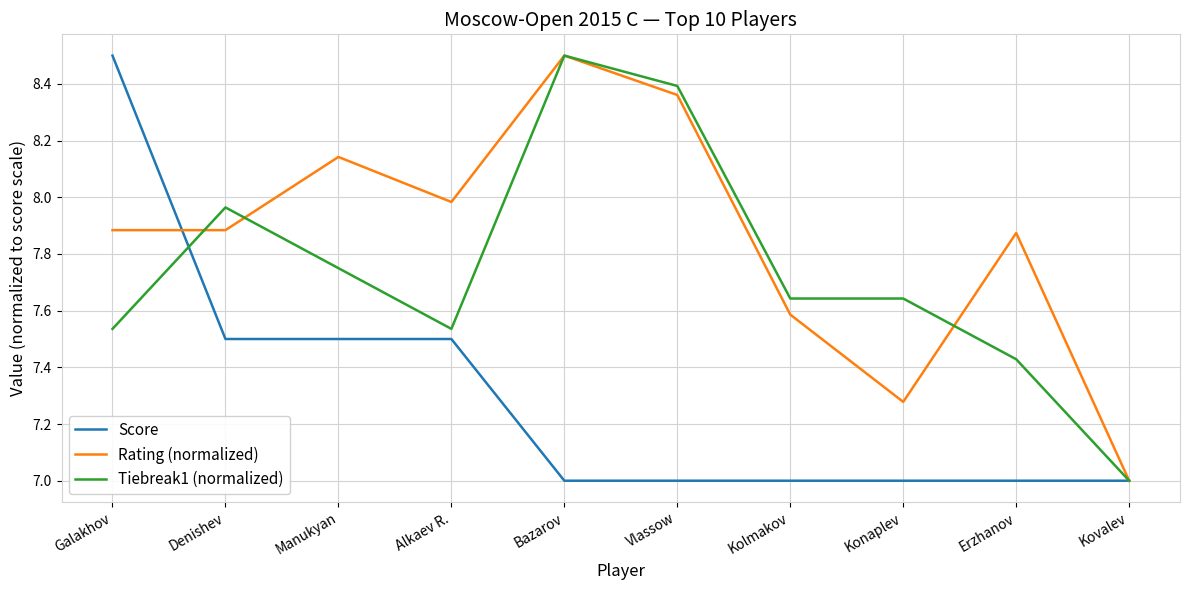

What is the maximum value for Rating (normalized)?

8.5